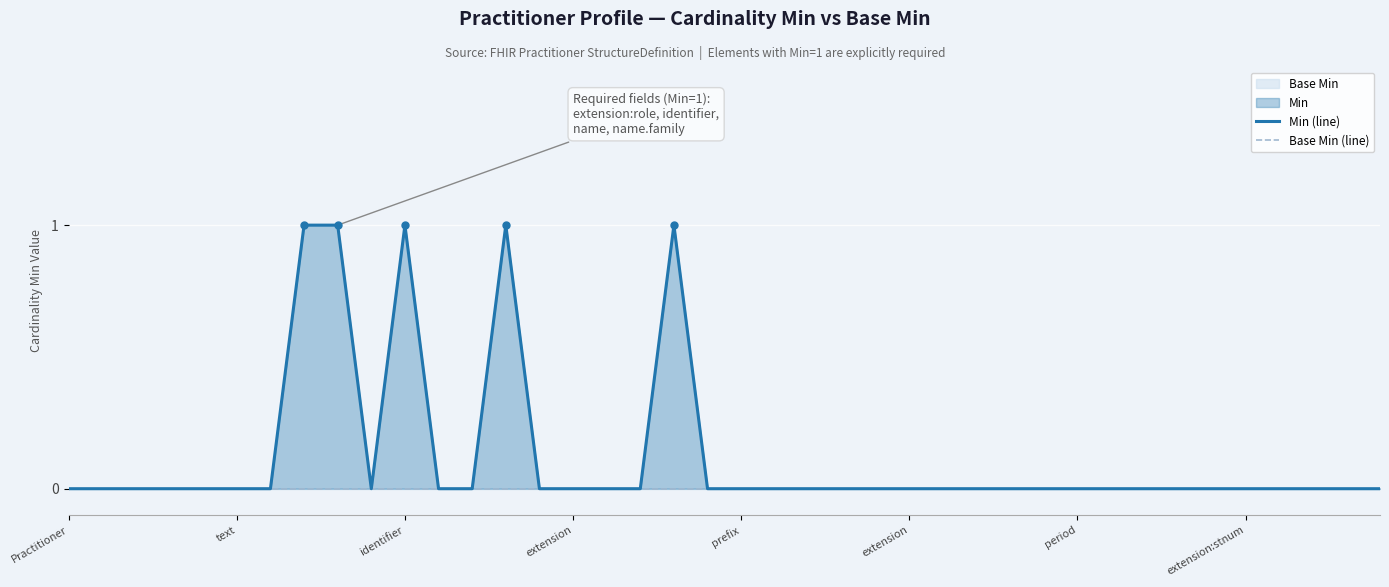

At which label does Min (line) reach its minimum?

Practitioner